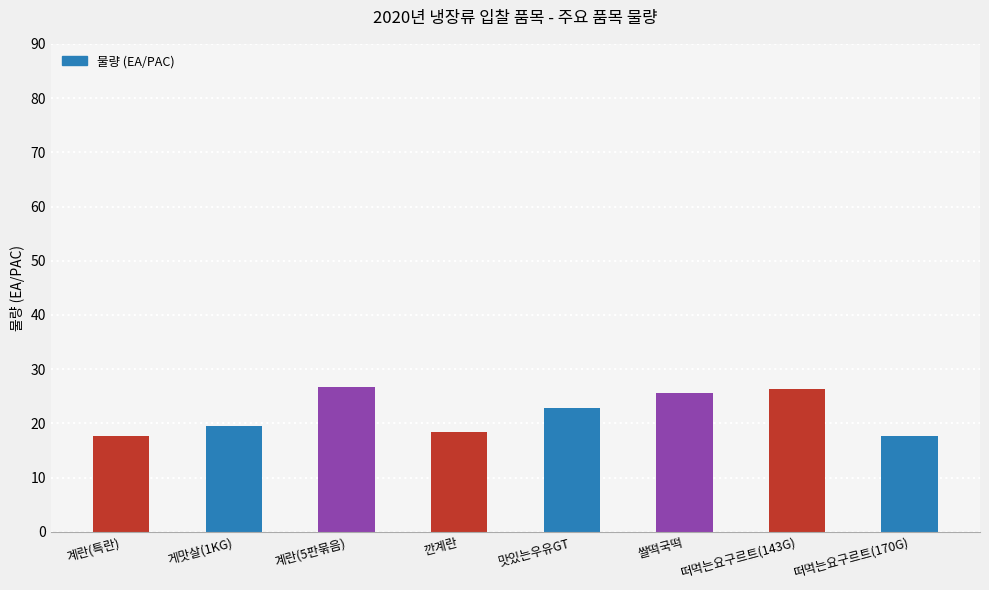

What is the change in value from 깐계란 to 떠먹는요구르트(143G)?

+8.0